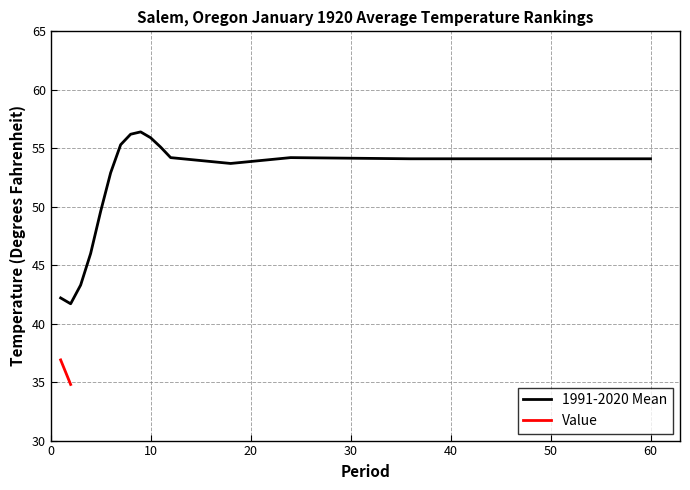

How many points are lower than both their immediate neighbors (excluding endpoints)?

2